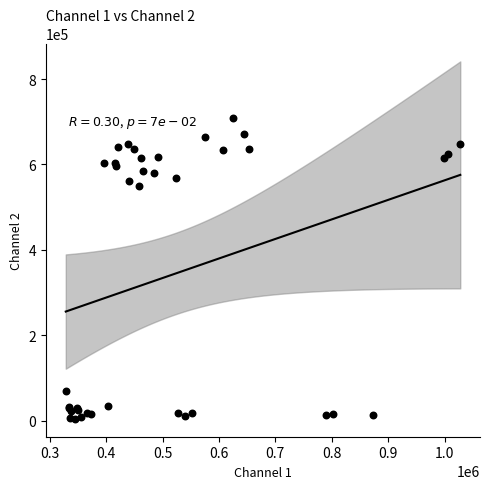

What Y value in the scatter plot is closest to 356697?

548782.7